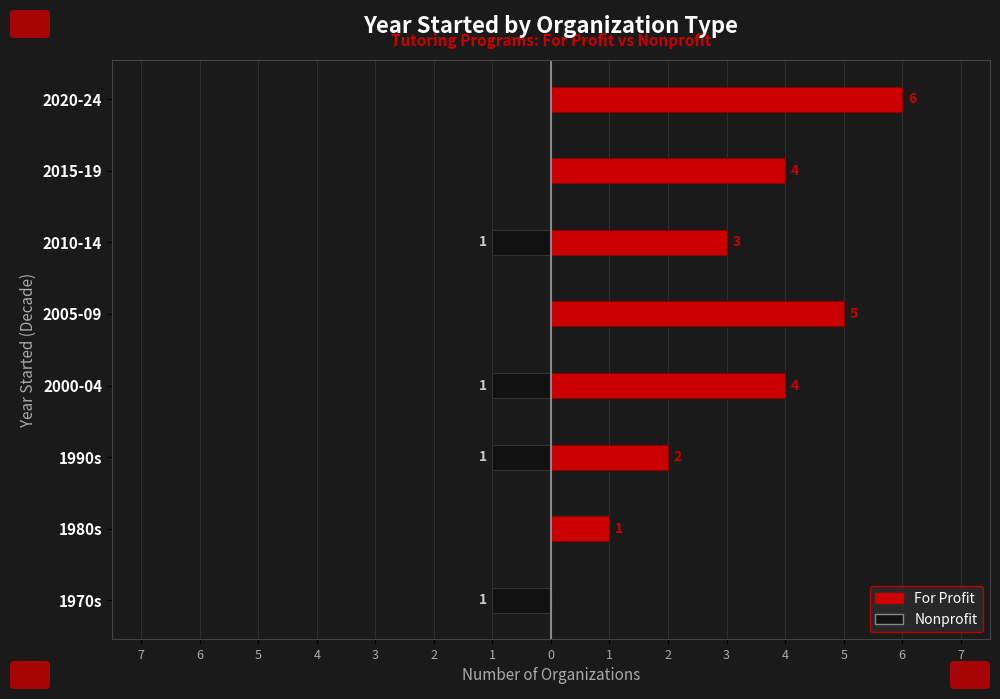

What is the lowest value of the Nonprofit series?

-1